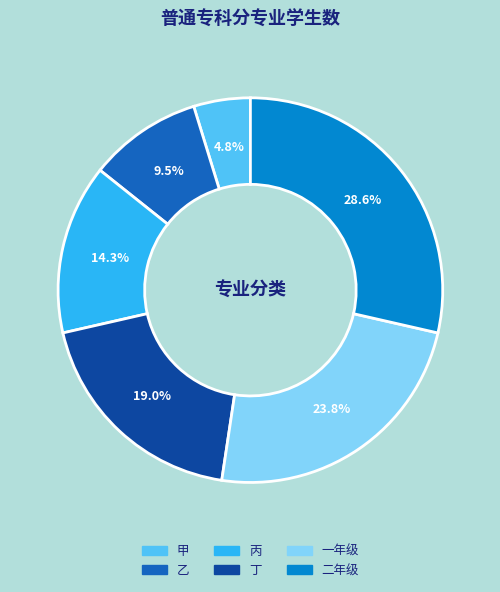

What is the total percentage of 乙 and 一年级?

33.3%